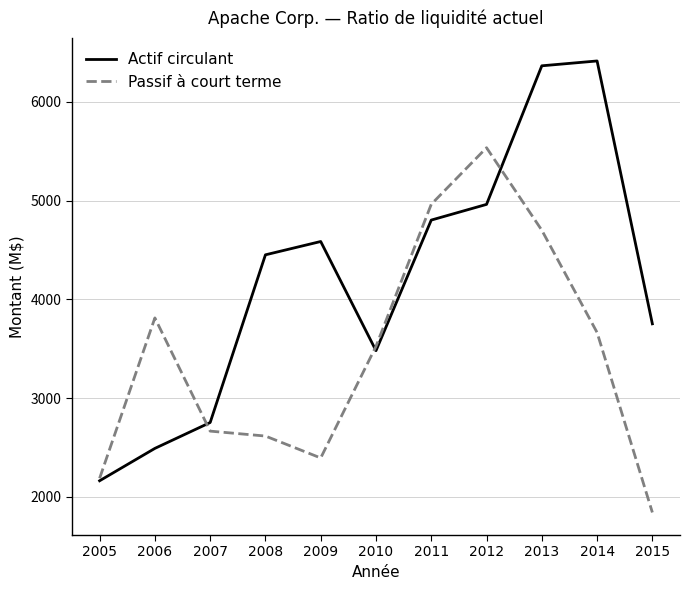

Which category has the highest value across all series?

2014